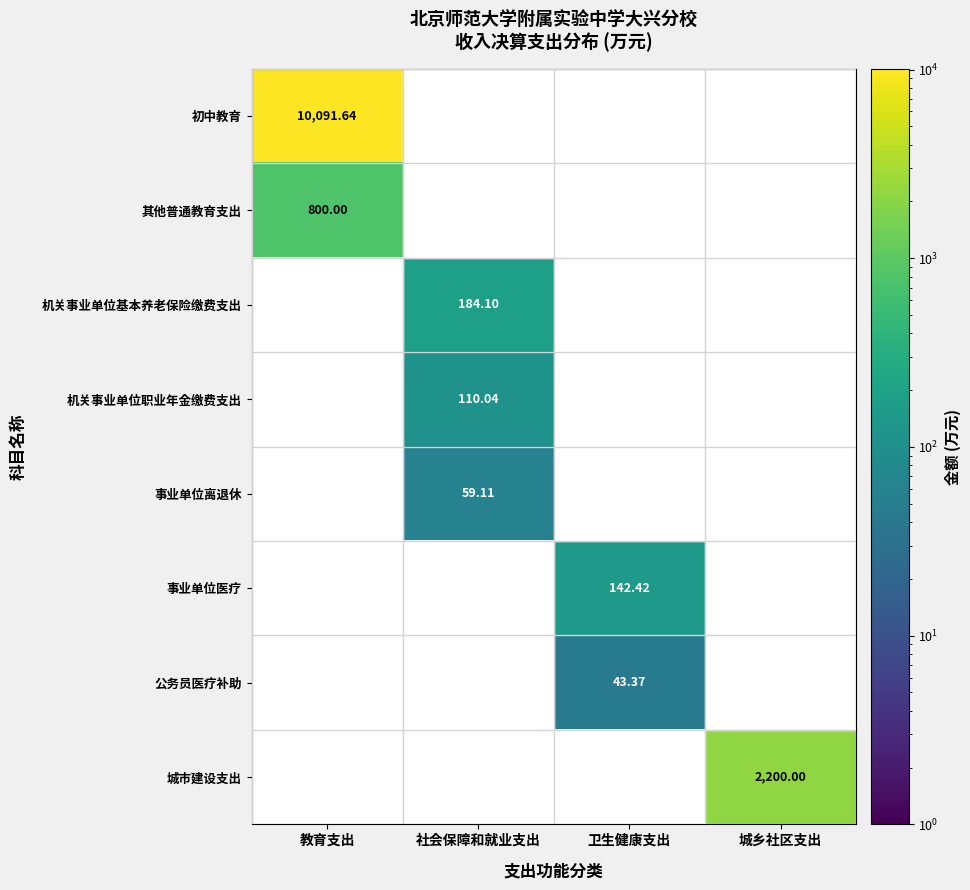

The value of 机关事业单位基本养老保险缴费支出 at 社会保障和就业支出 is 302.3. True or false?

False